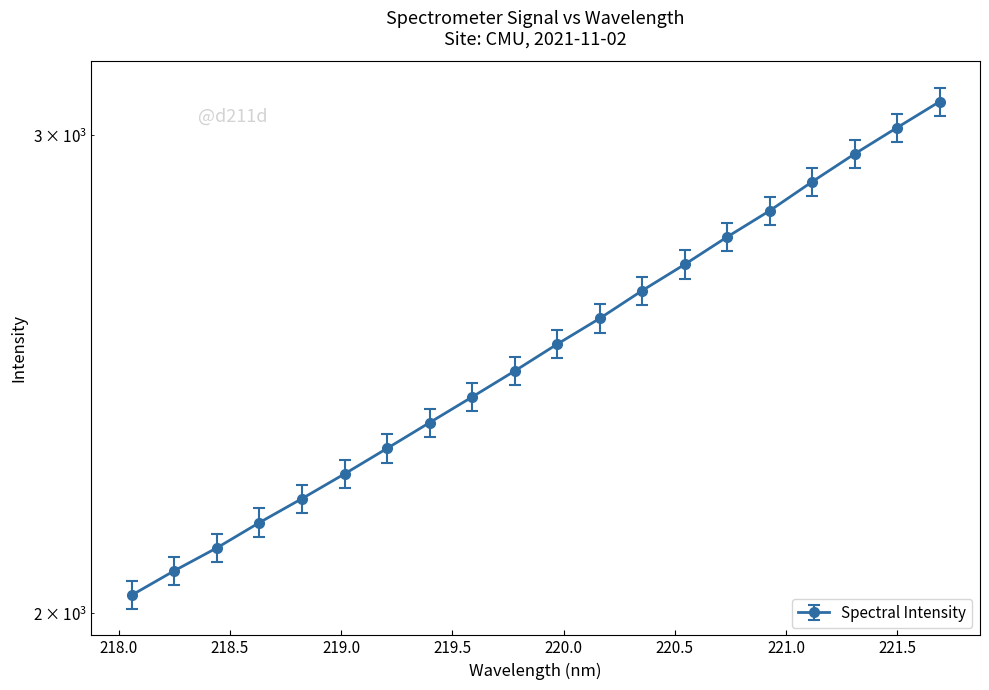

What is the minimum value shown in the chart?

2031.3